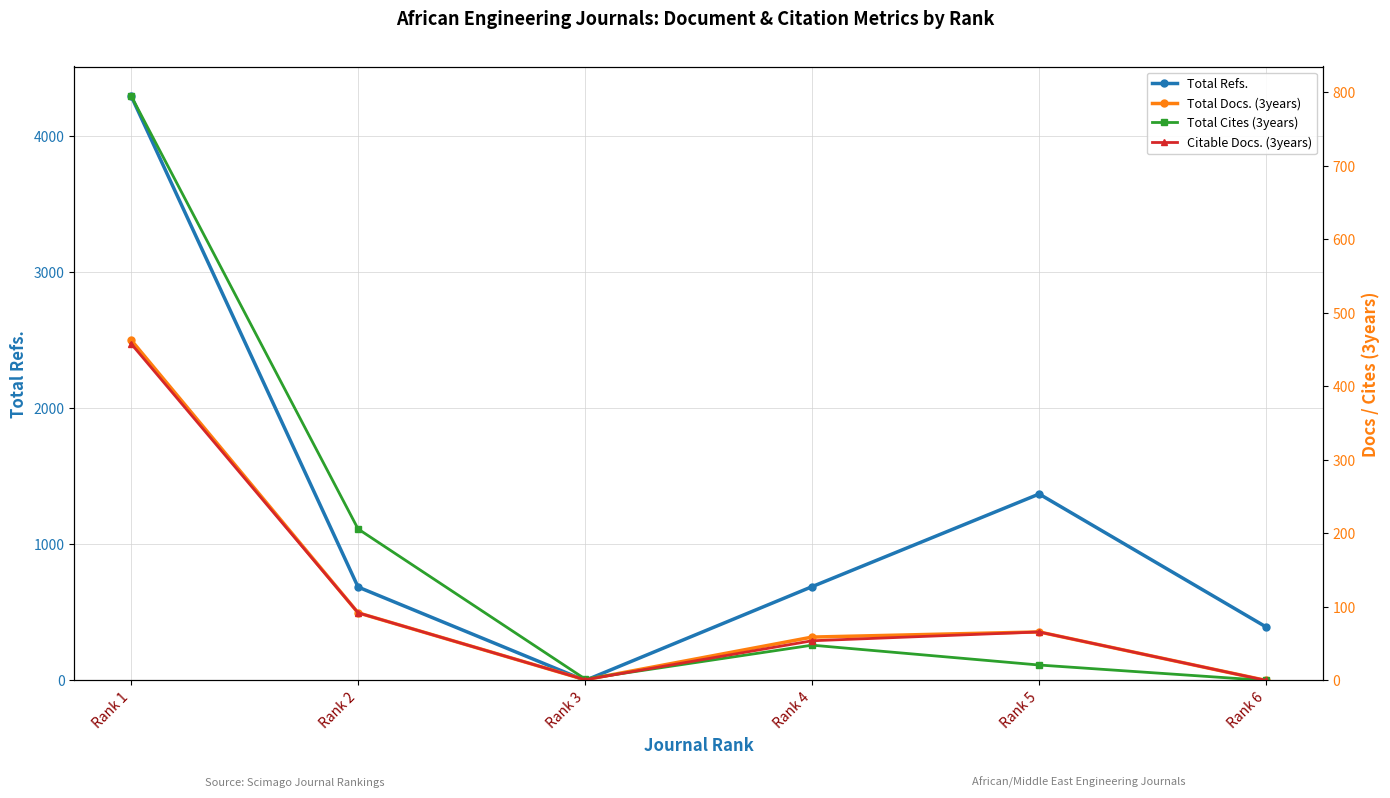

Reading left to right, extract all data points from this chart.

Total Refs.: 4299	687	0	690	1371	393
Total Docs. (3years): 463	92	1	59	66	0
Total Cites (3years): 795	206	2	48	21	0
Citable Docs. (3years): 458	92	1	54	66	0